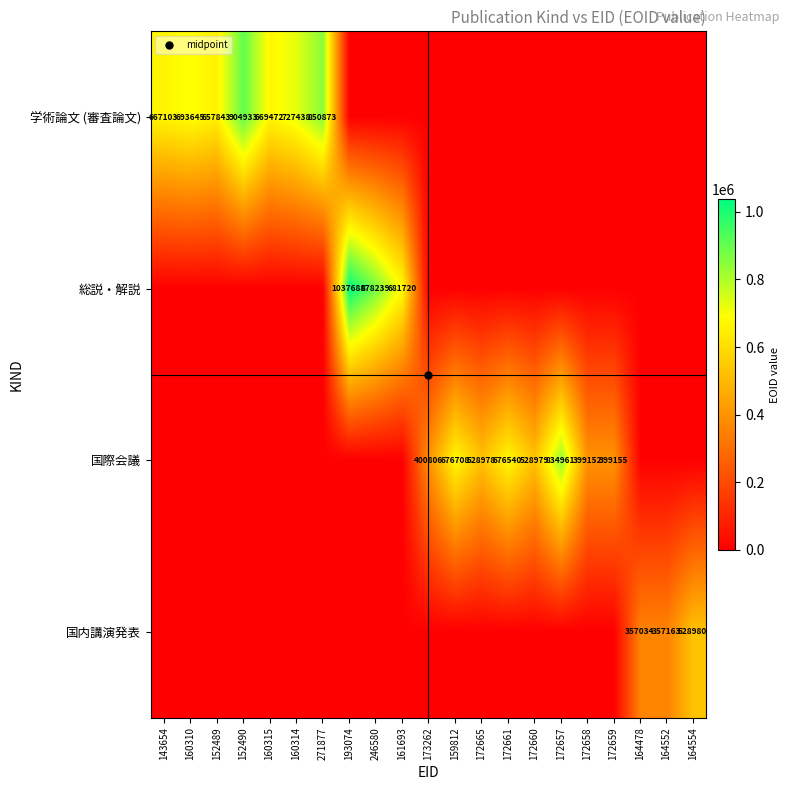

What is the sum of the 国際会議 values at 173262 and 152489?

400806